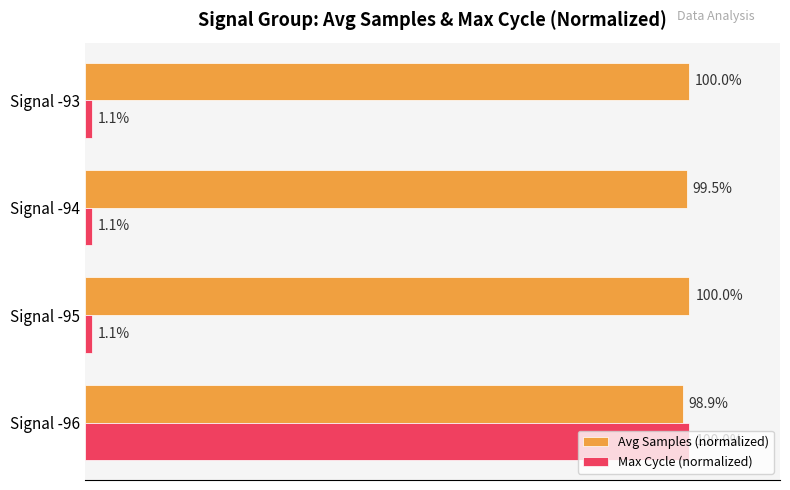

At which label does Max Cycle (normalized) reach its peak?

Signal -96